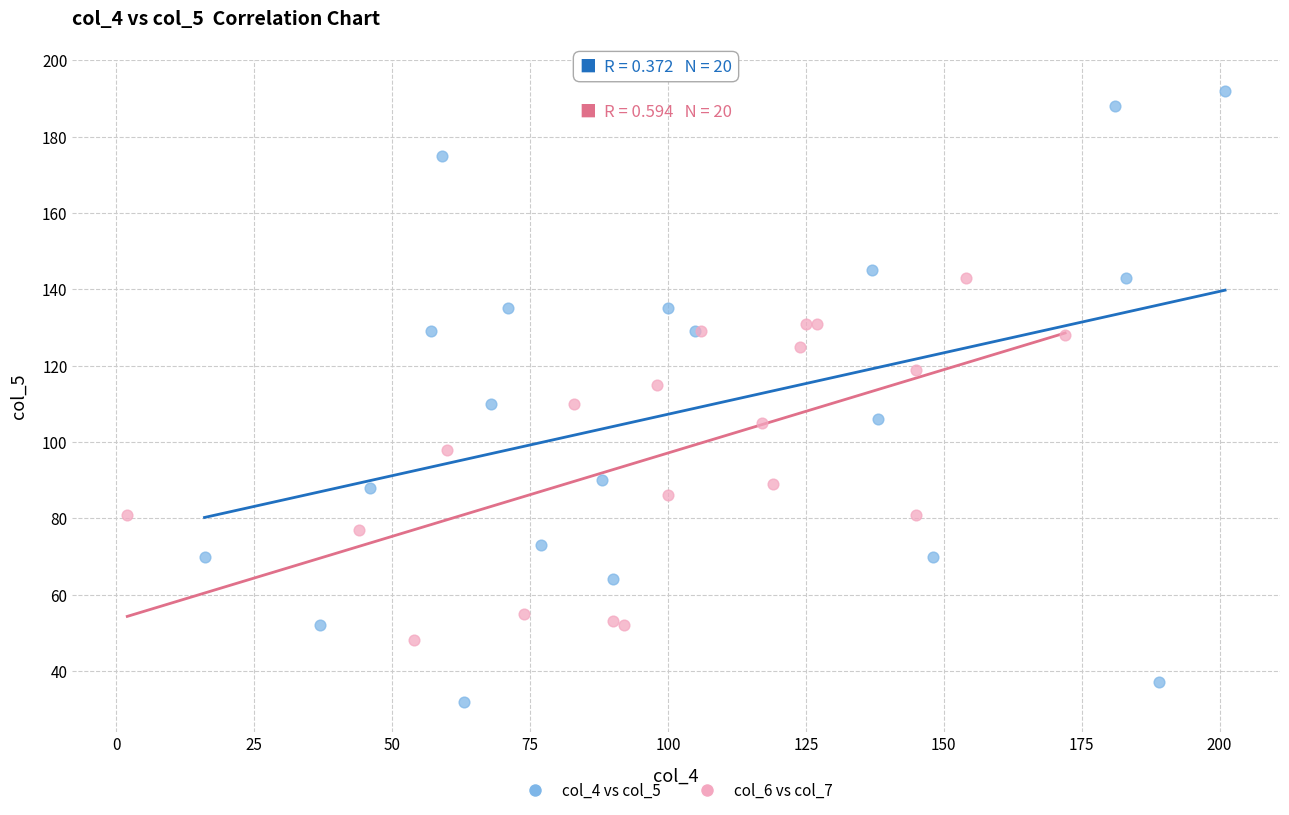

Which series contains the highest Y value?

col_4 vs col_5